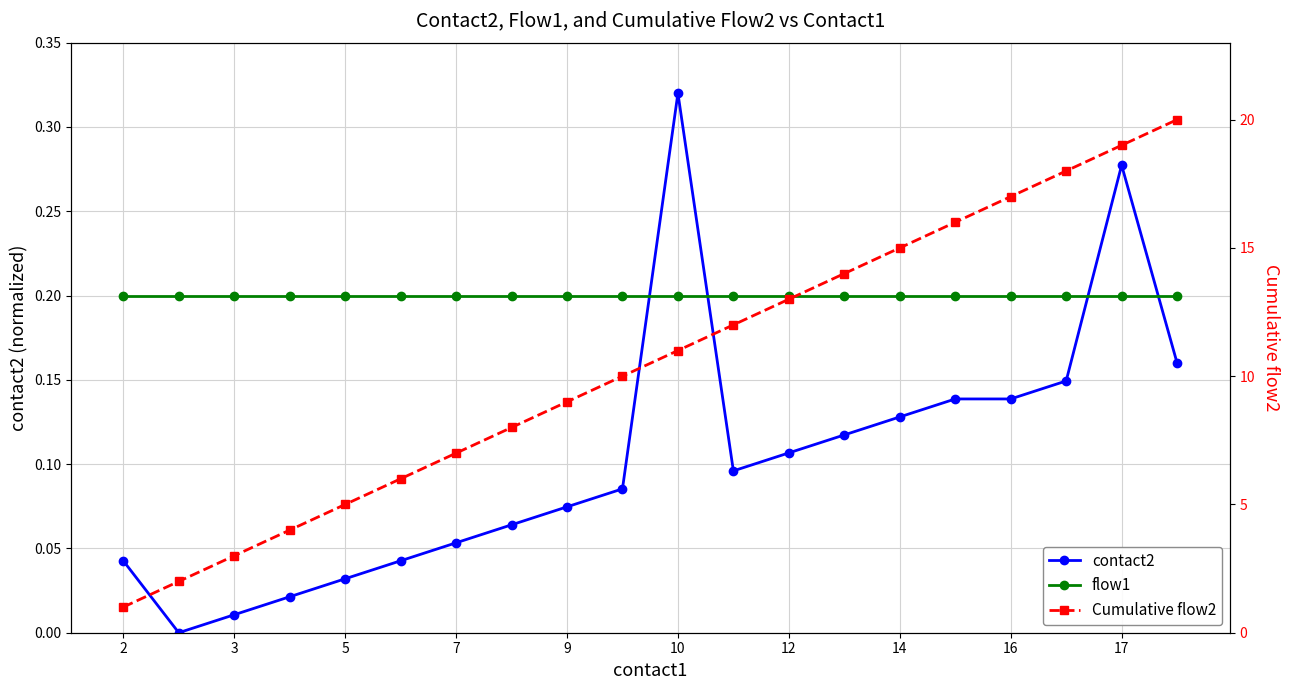

Is the value of flow1 at 3 greater than the value of Cumulative flow2 at 12?

No